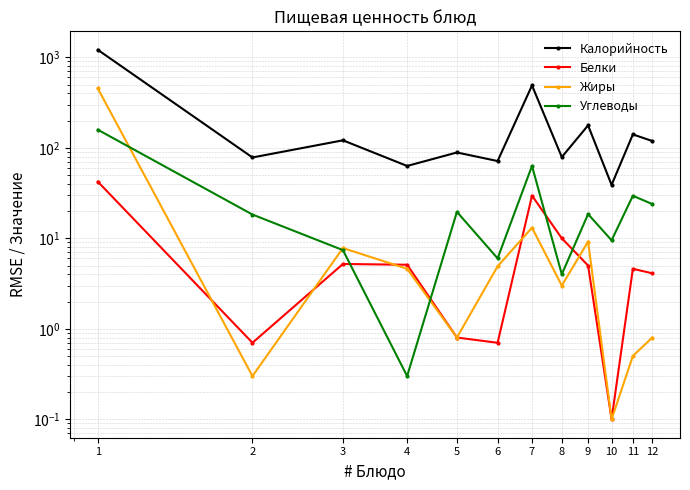

What is the total value across all series at 5?

110.0